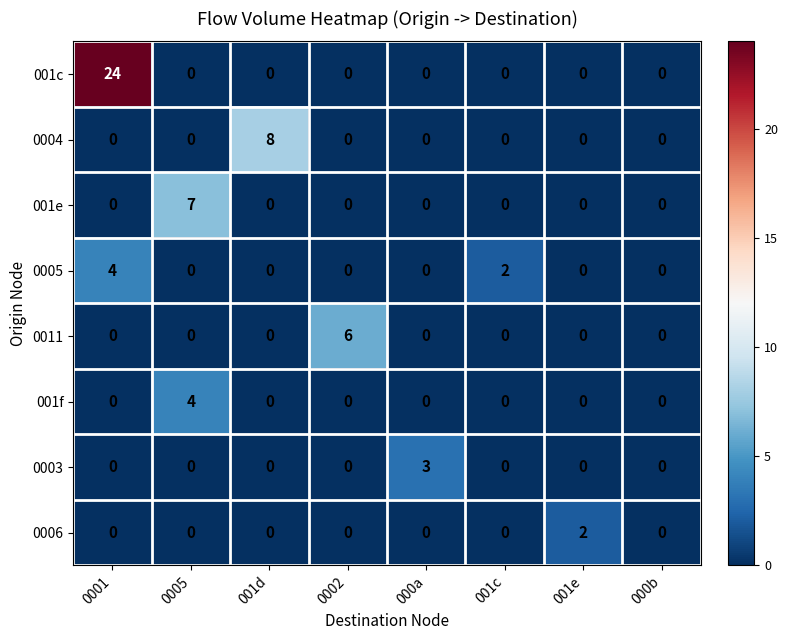

How many 0006 values are between 0 and 1?

7